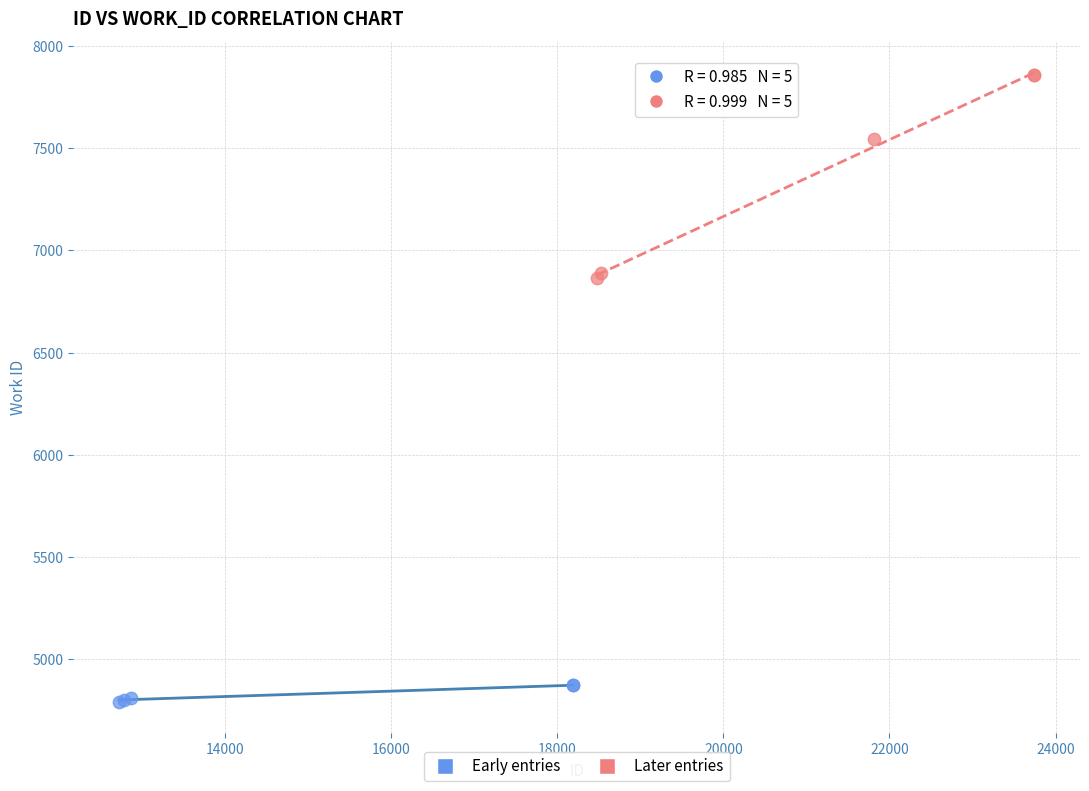

Which series reaches the maximum Y coordinate?

Later entries